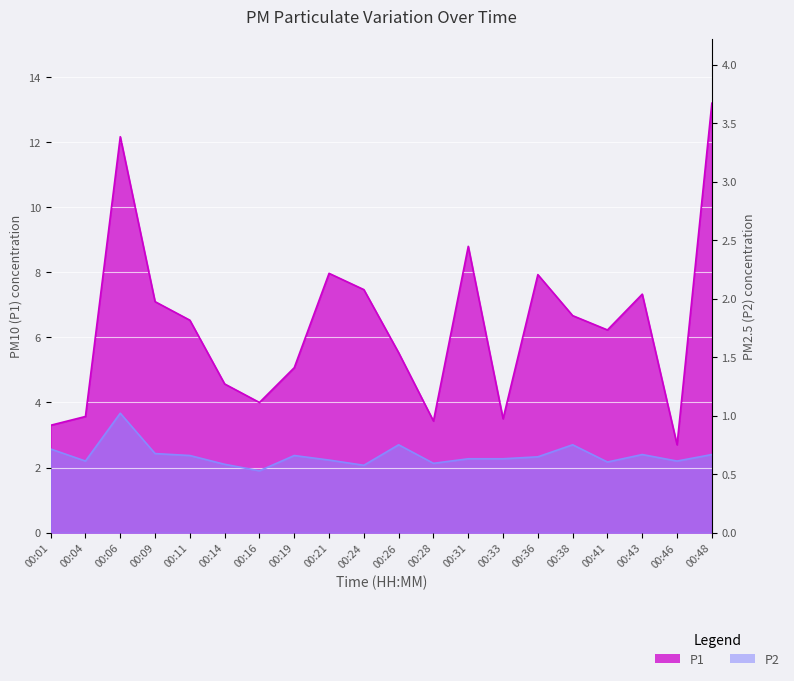

Which category has the highest value across all series?

00:48